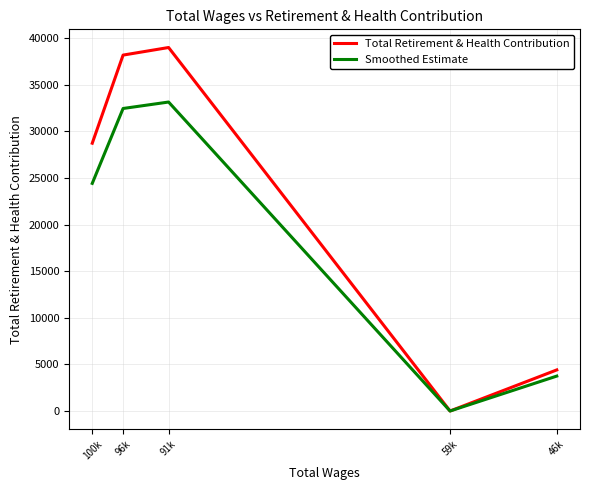

Does the chart display data point markers on the line(s)?

No